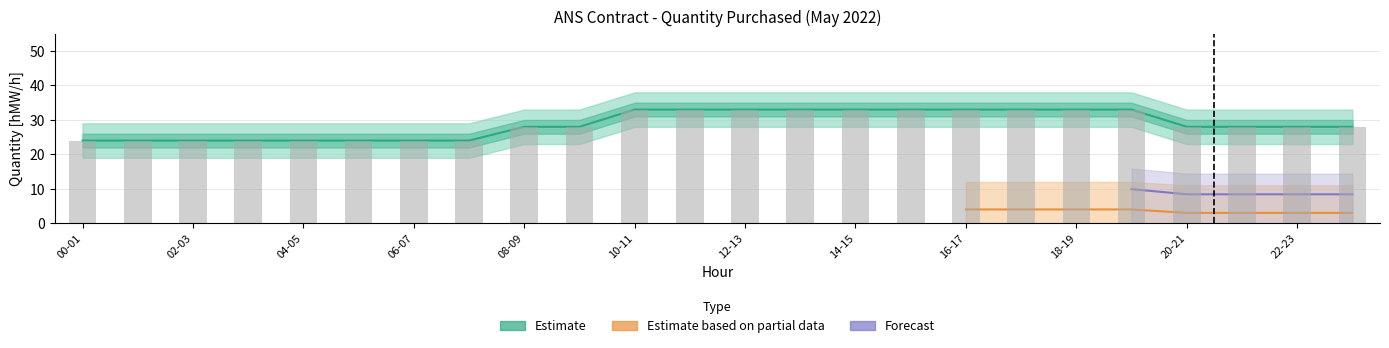

What is the spread (max minus min) of values at 10-11?

33